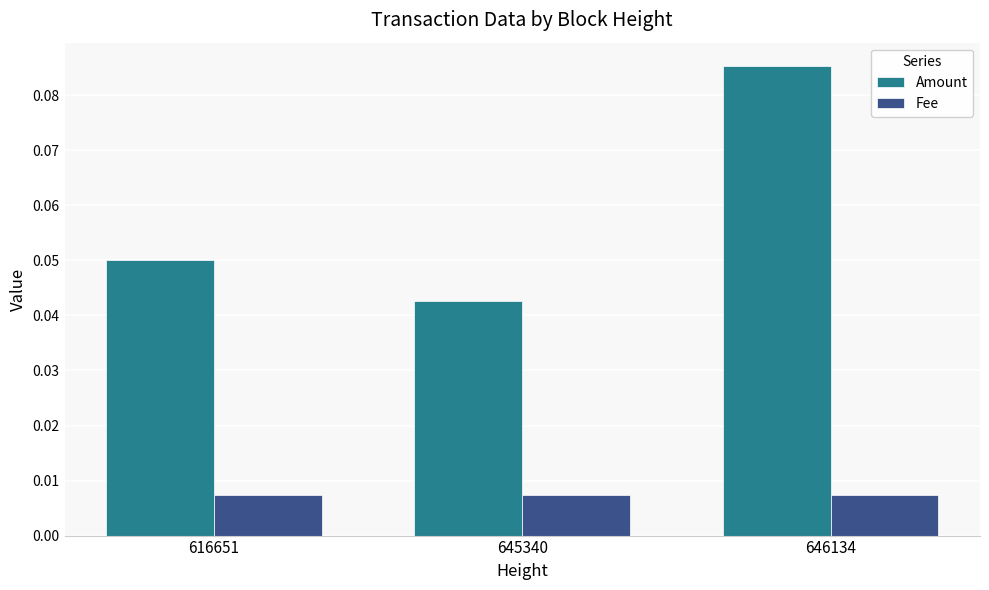

How many groups of bars are there?

3